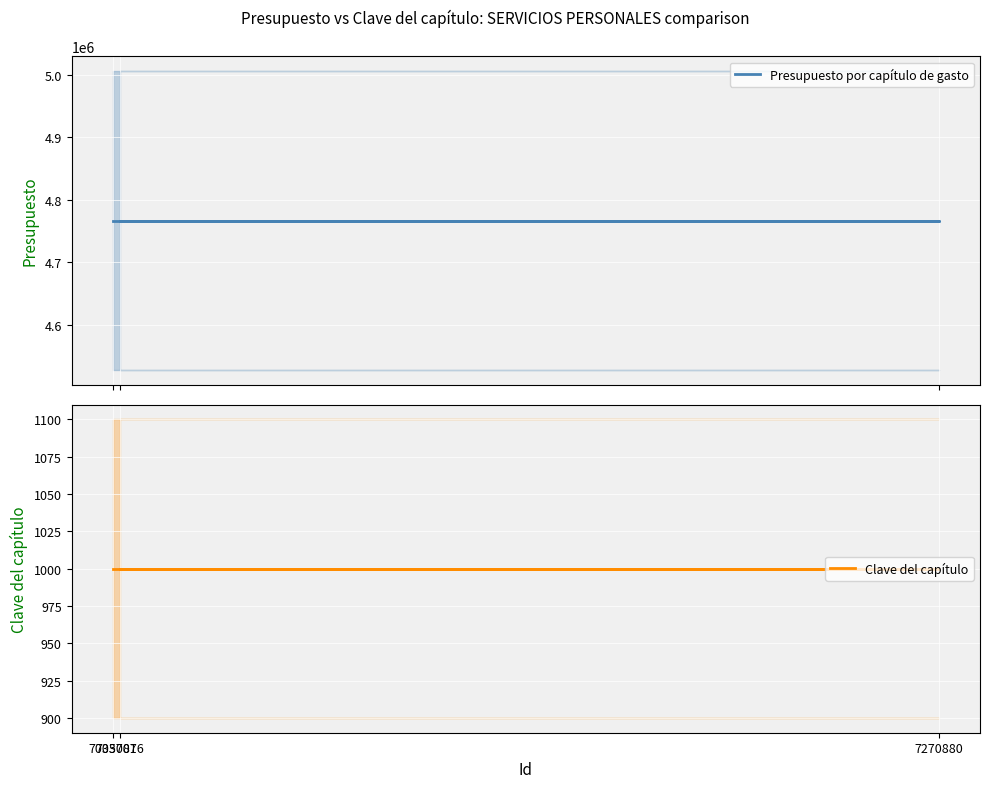

Reading left to right, what are all the values shown in this chart?

Presupuesto por capítulo de gasto: 7037016=4766785.3	7270880=4766785.3	7035087=4766785.3
Clave del capítulo: 7037016=1000.0	7270880=1000.0	7035087=1000.0